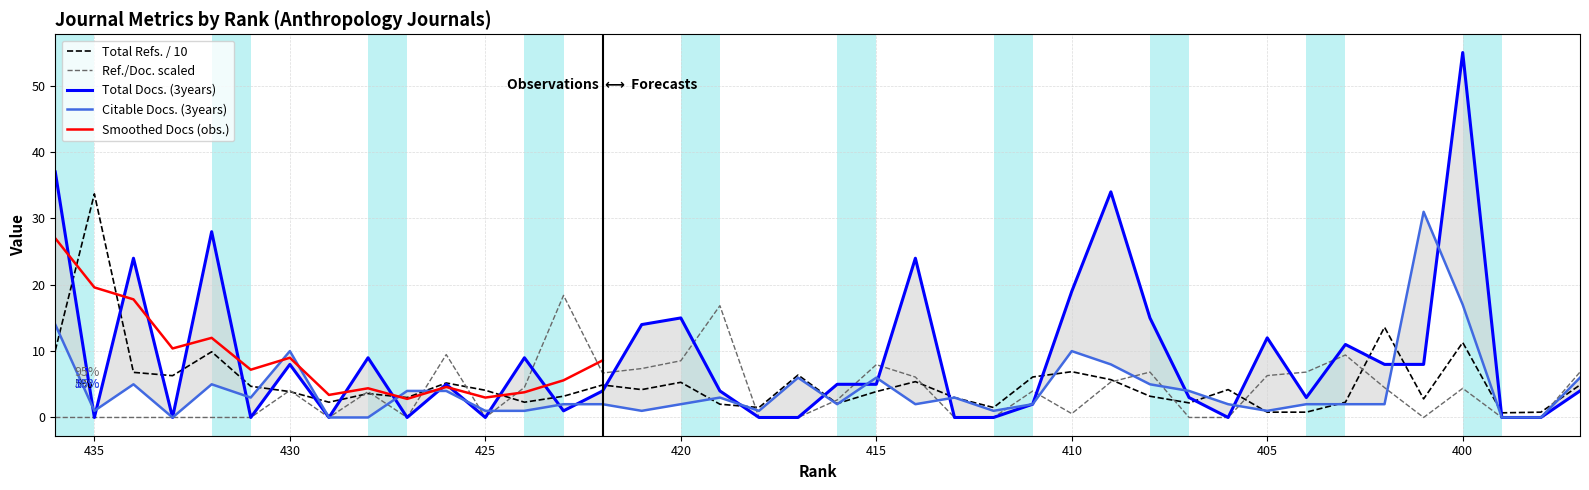

Does the chart display data point markers on the line(s)?

No